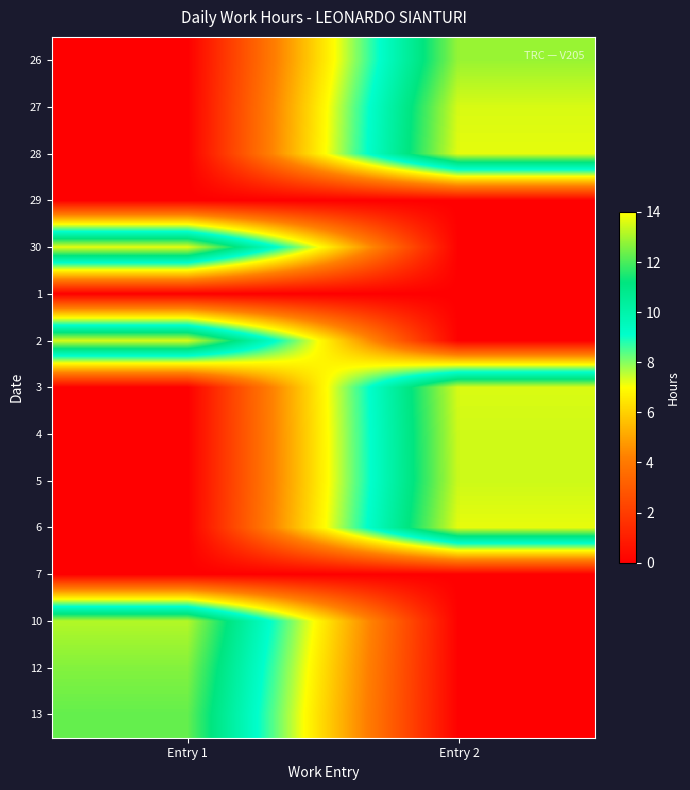

What is the spread (max minus min) of values at Entry 2?

13.7